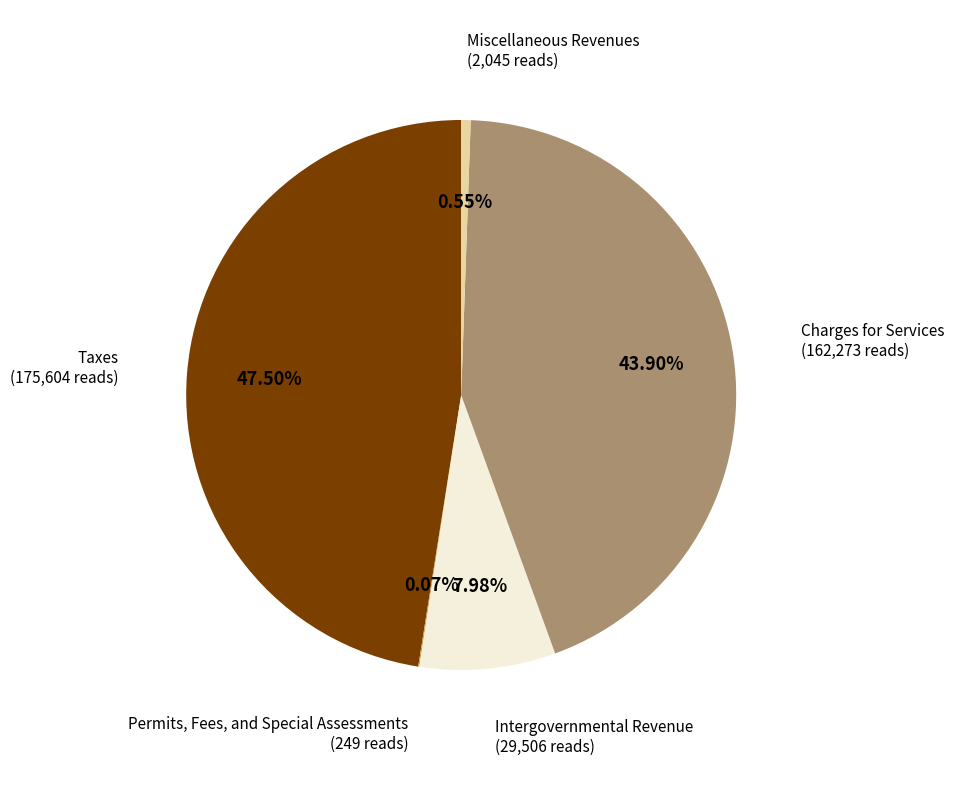

Between Charges for Services and Taxes, which is larger?

Taxes